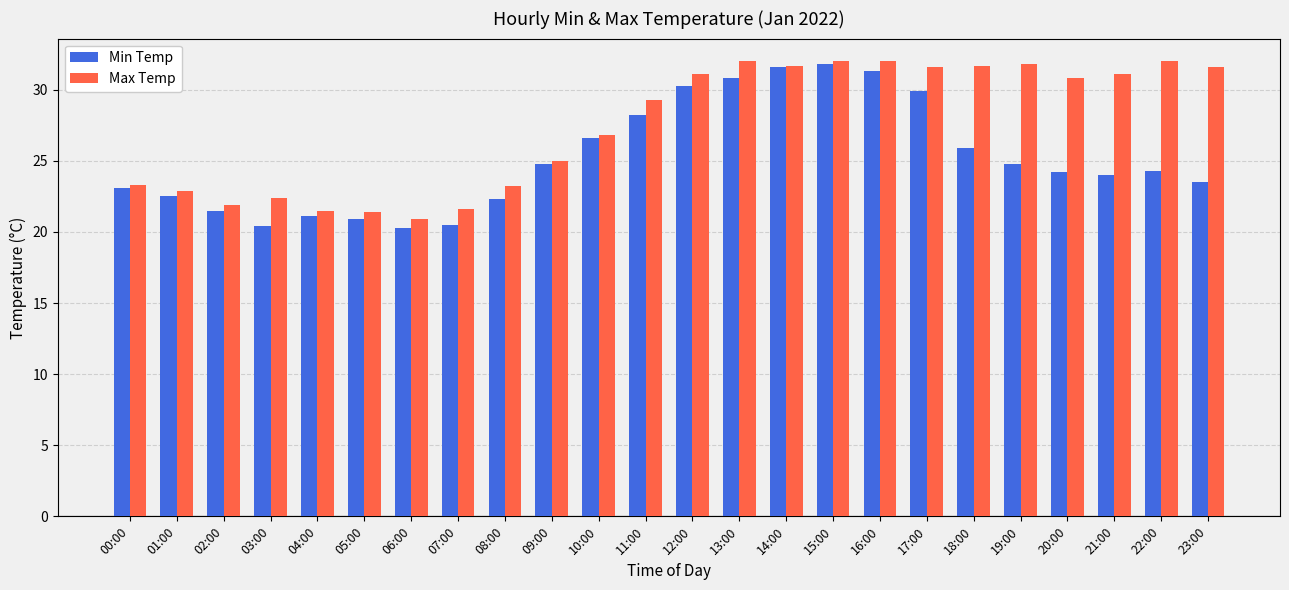

What is the difference between the highest and lowest values at 20:00?

6.6